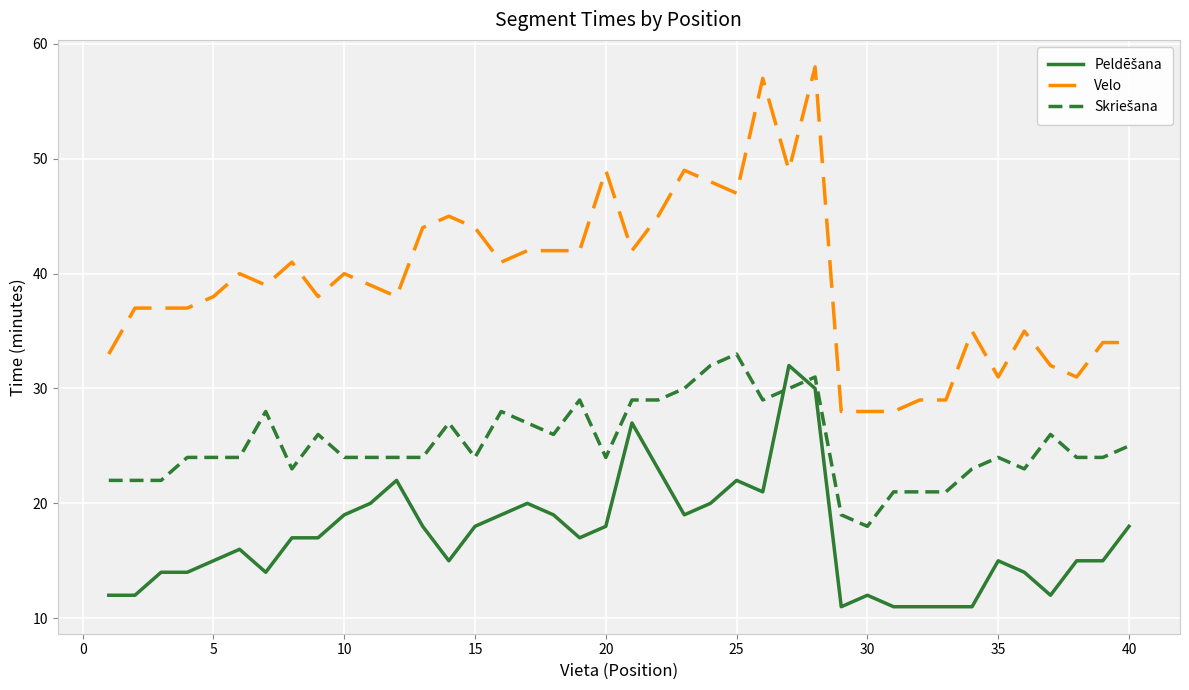

What is the maximum value shown in the chart?

58